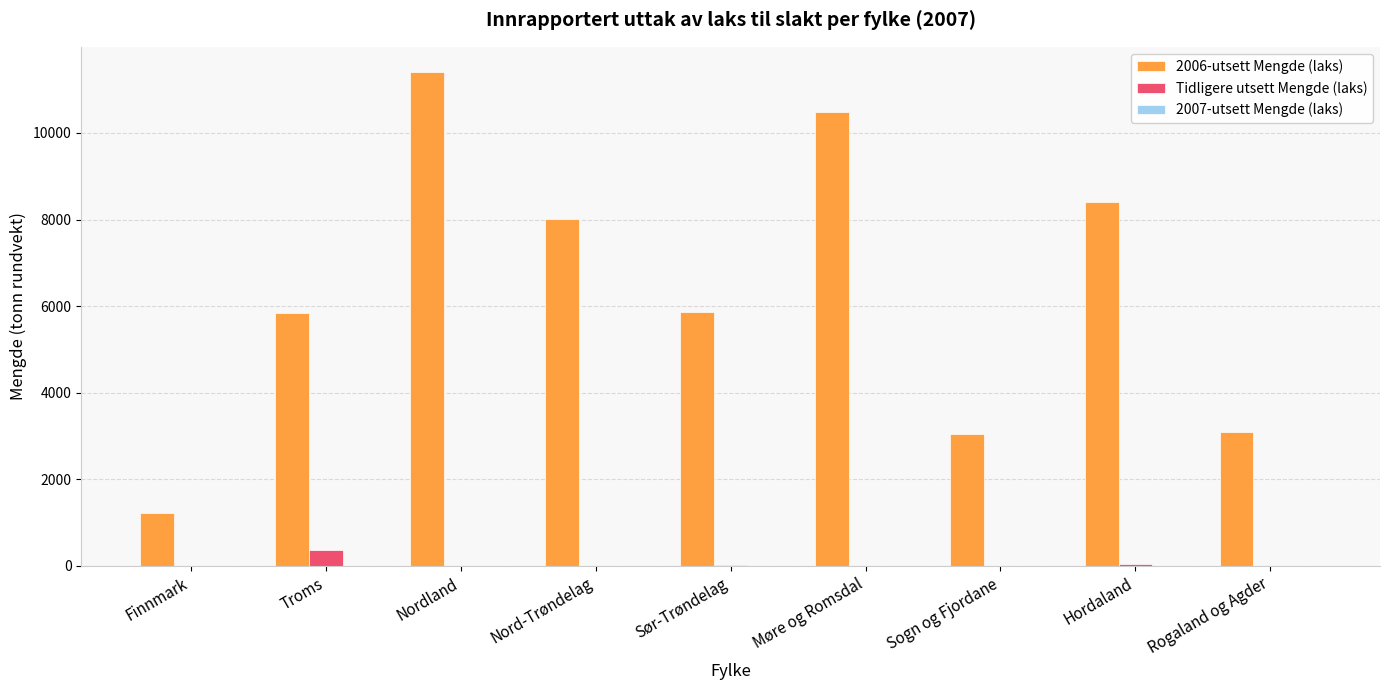

Is the value of 2006-utsett Mengde (laks) at Nord-Trøndelag greater than the value of Tidligere utsett Mengde (laks) at Møre og Romsdal?

Yes